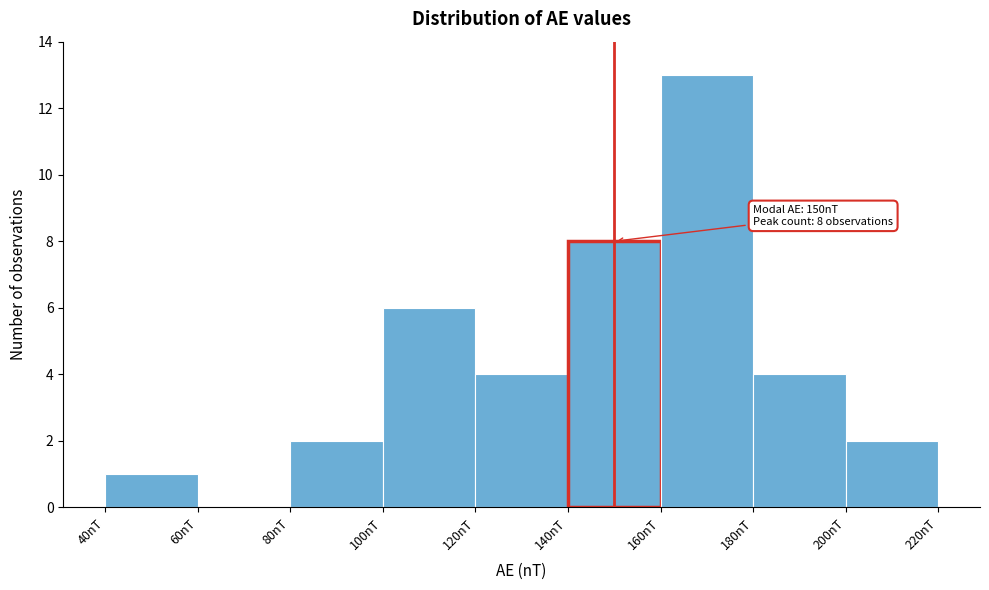

Which range on the x-axis has the tallest bar?

160 to 180